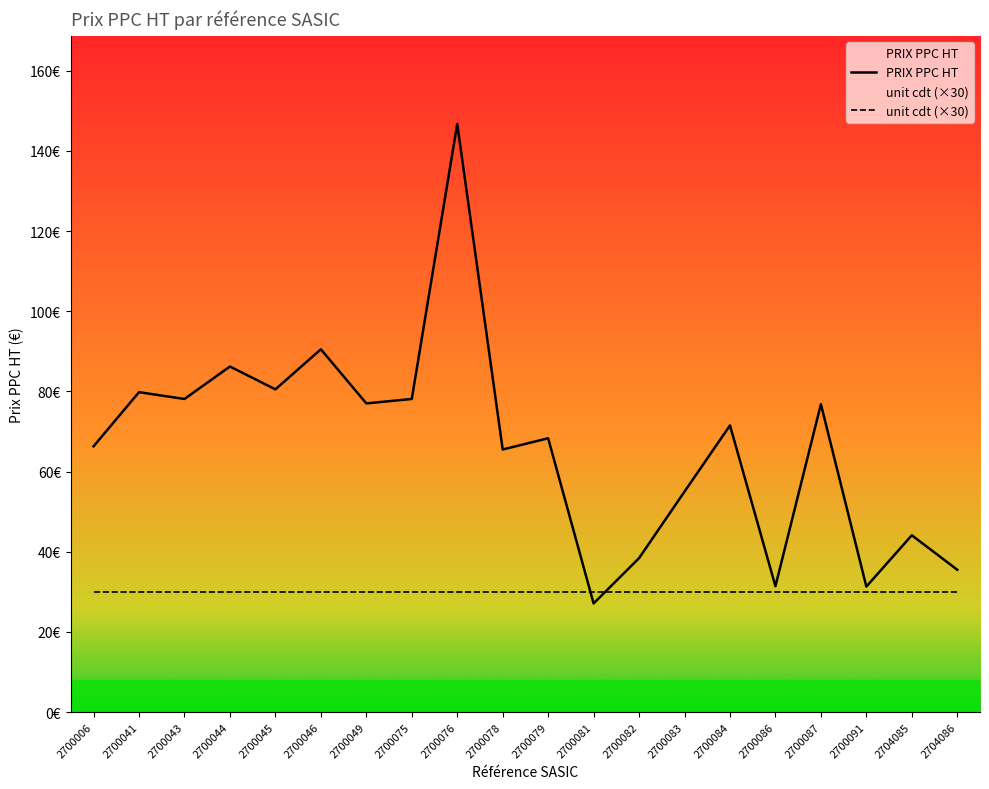

The value of unit cdt (×30) at 2700079 is 30.0. True or false?

True